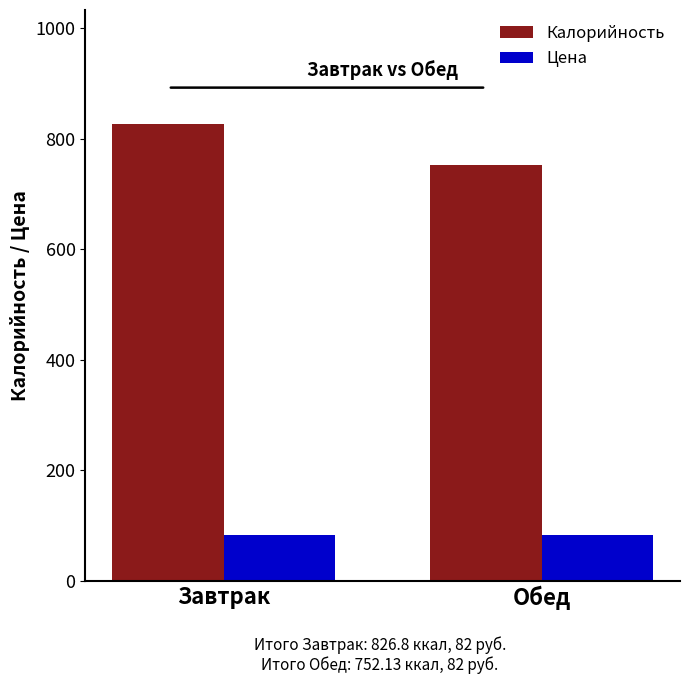

What is the label of the 2nd bar from the right?

Завтрак